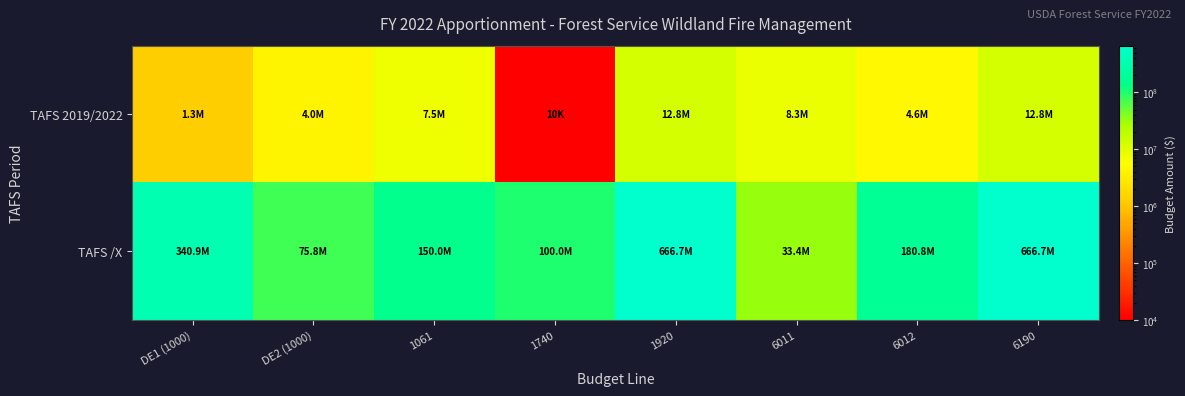

At how many categories does at least one series exceed 360275863?

2